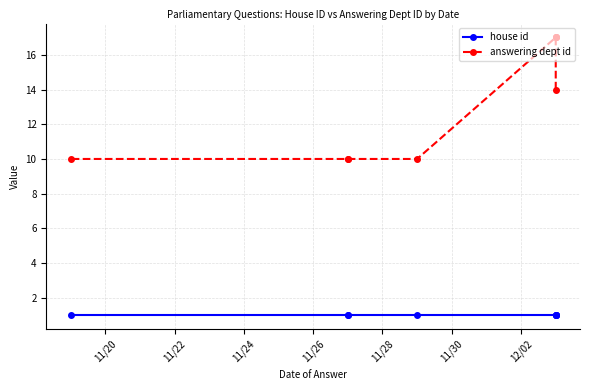

What value does the house id series have at 11/24?

1